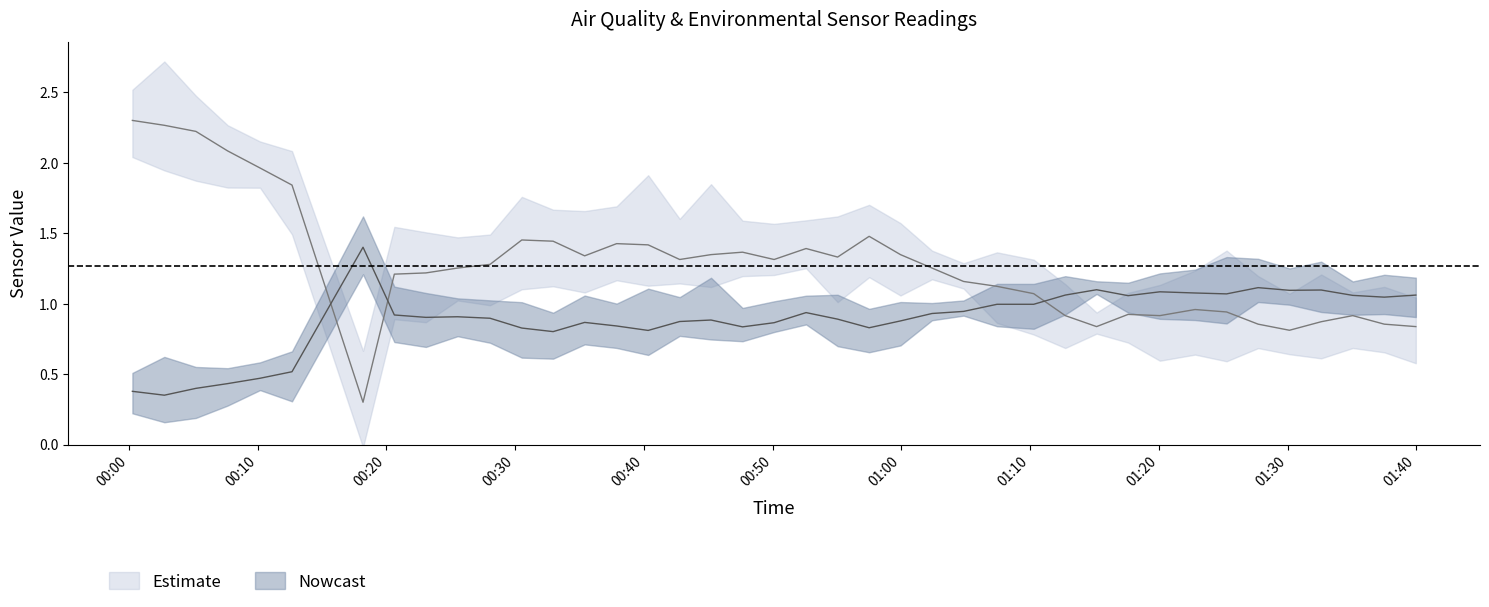

At how many categories does at least one series exceed 1?

40